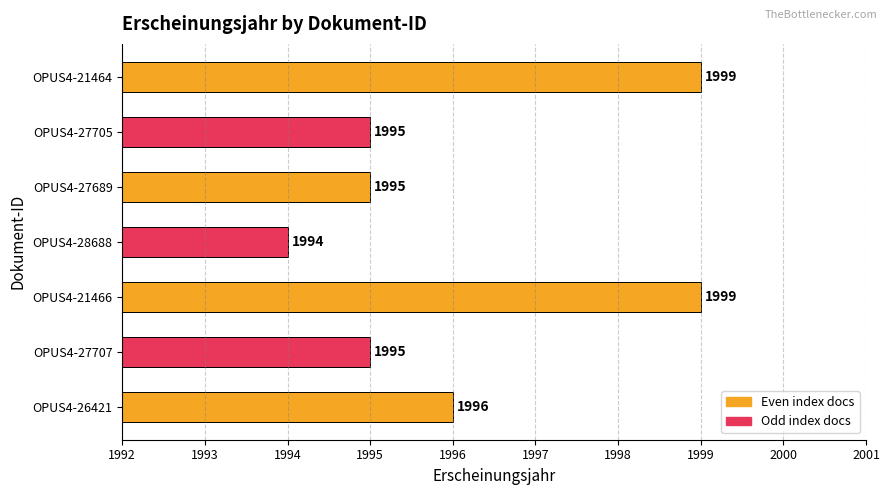

What is the average value?

1996